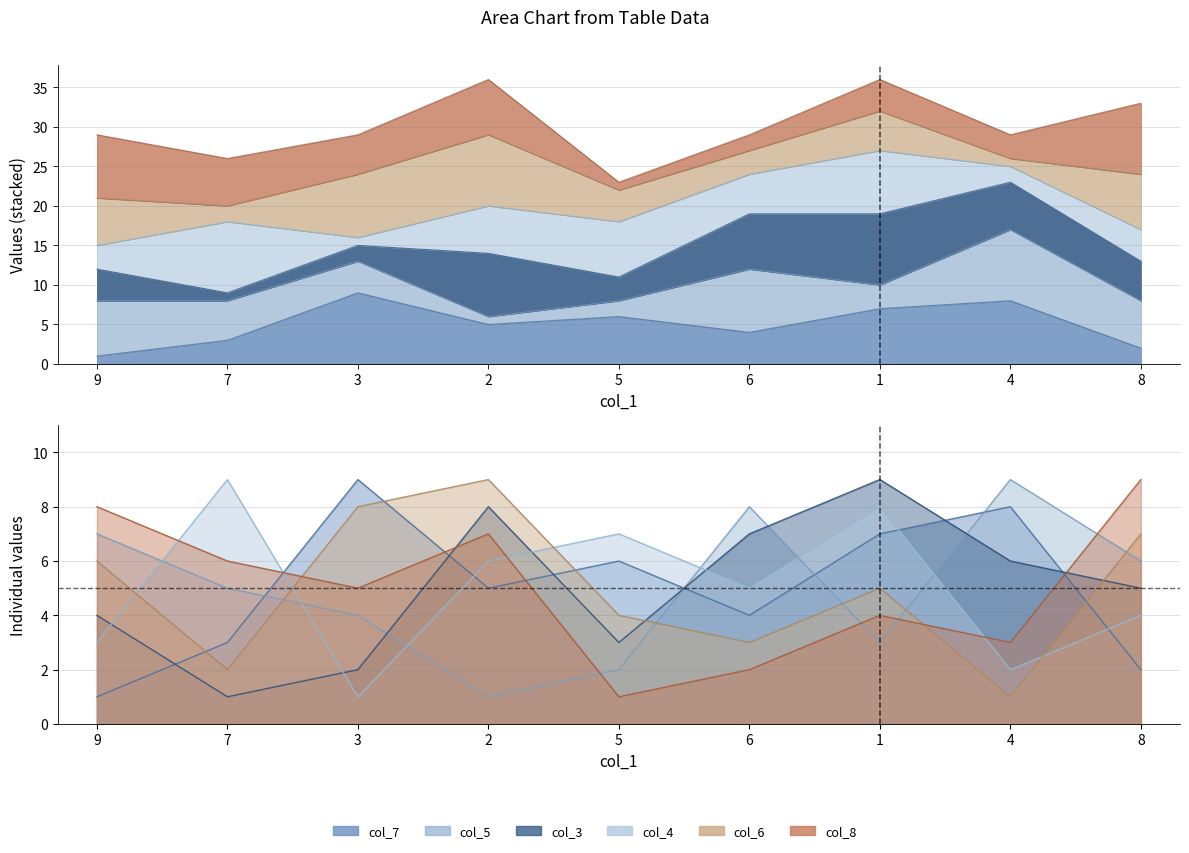

Is the value of col_6 at 8 greater than the value of col_5 at 5?

Yes